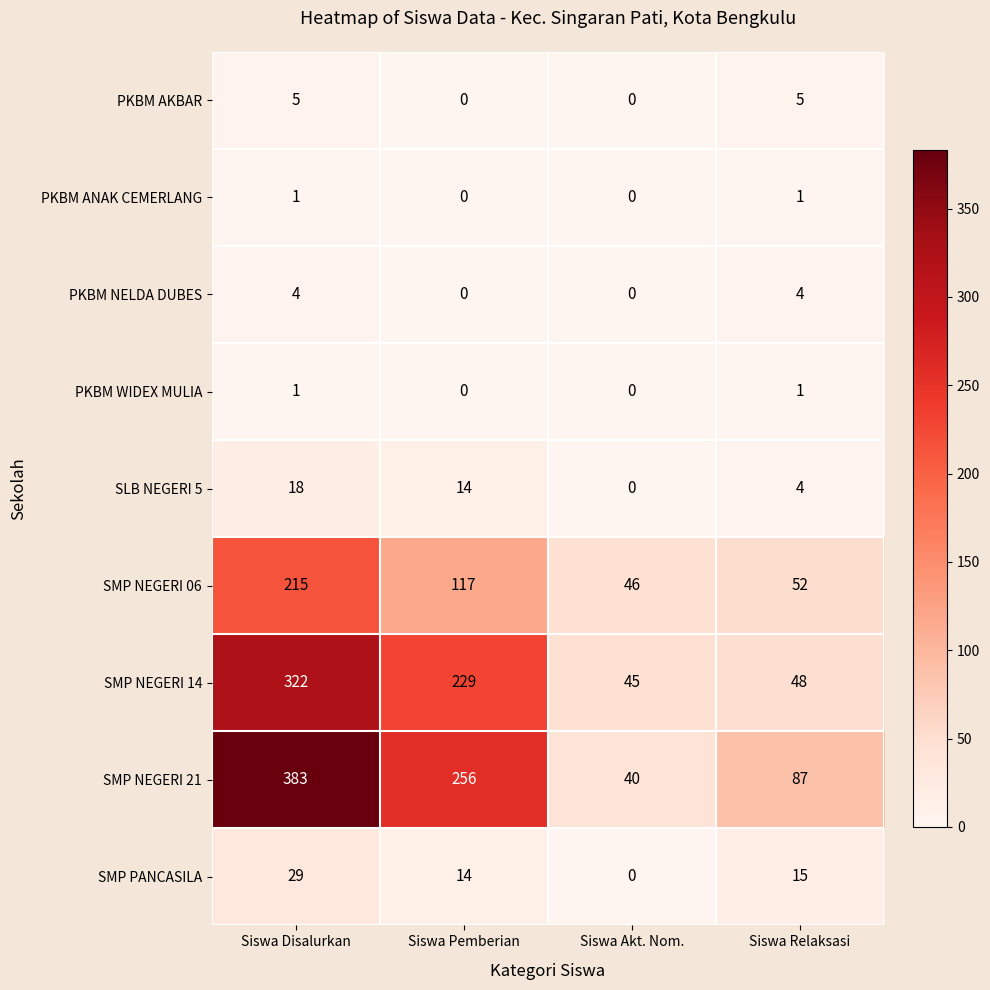

Count the number of data series in this chart.

9